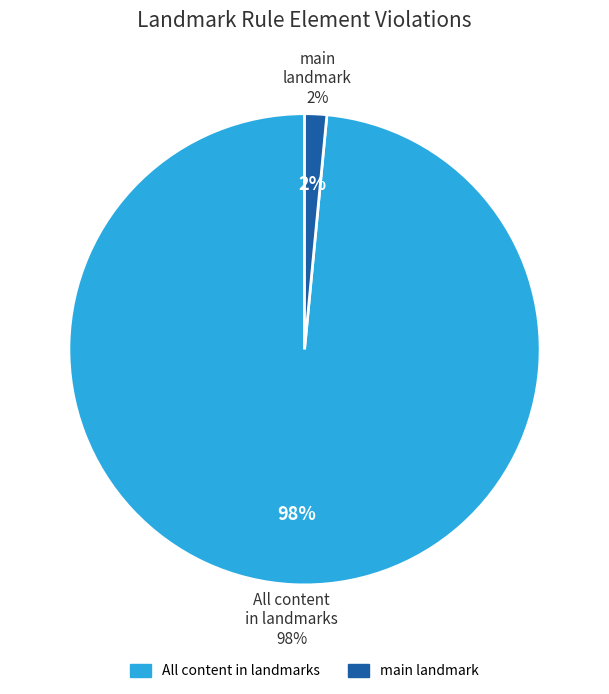

True or false: Landmark 4 (banner landmark) accounts for 0% of the total.

True